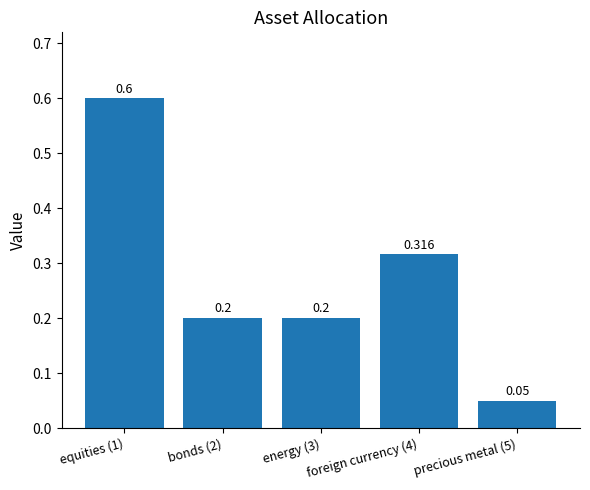

What is the average value?

0.3